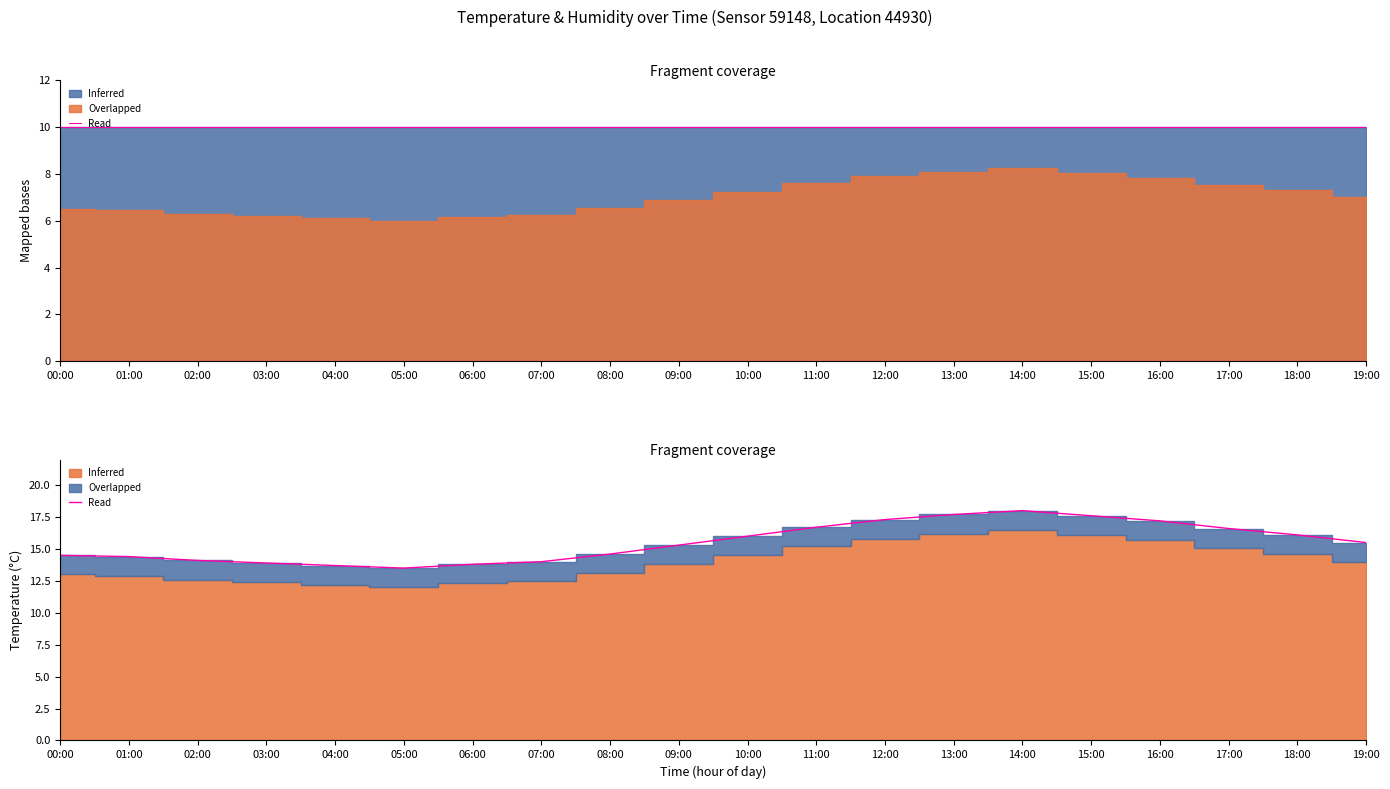

Count the number of values greater than 15.

11